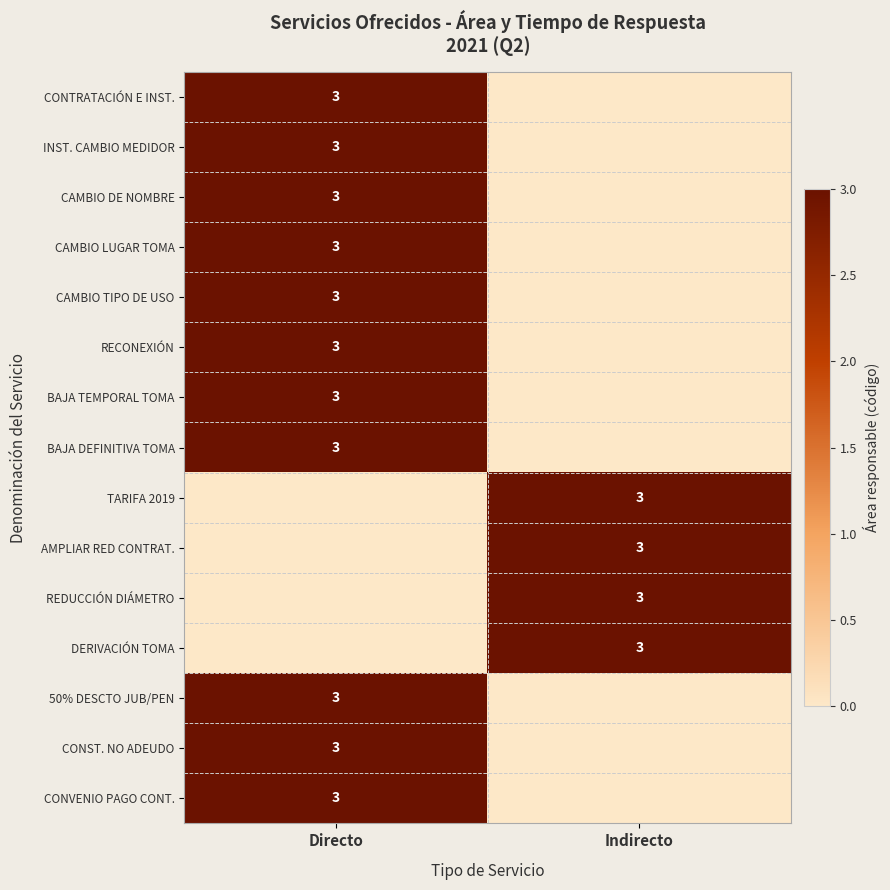

The value of CONVENIO PAGO CONT. at Directo is 3. True or false?

True